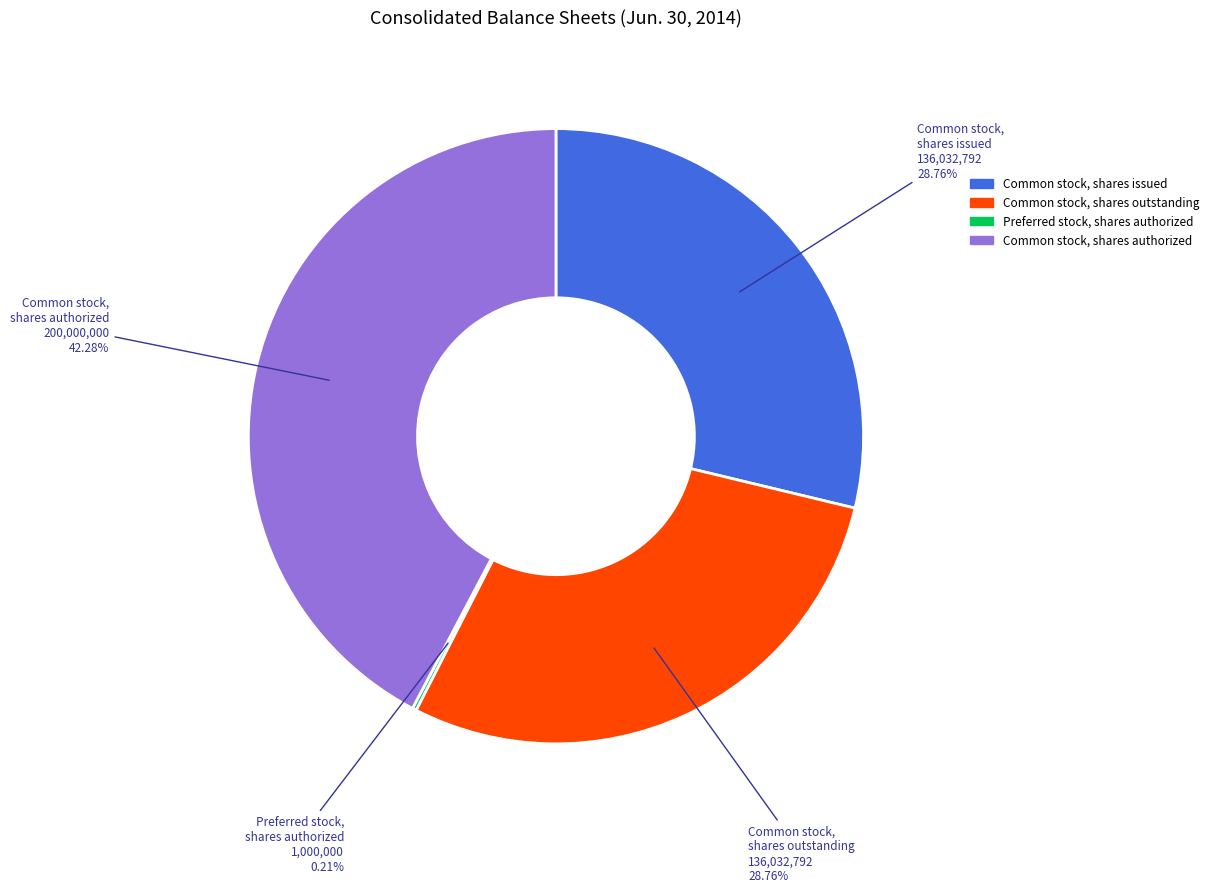

Does Common stock, shares authorized represent more than half of the total?

No